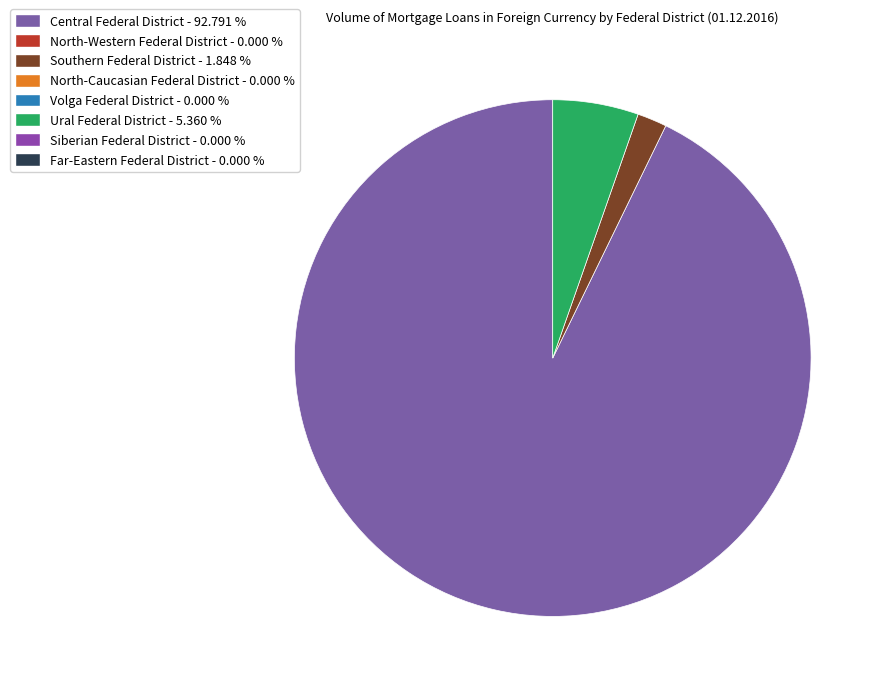

Is there any slice that represents more than half of the pie?

Yes